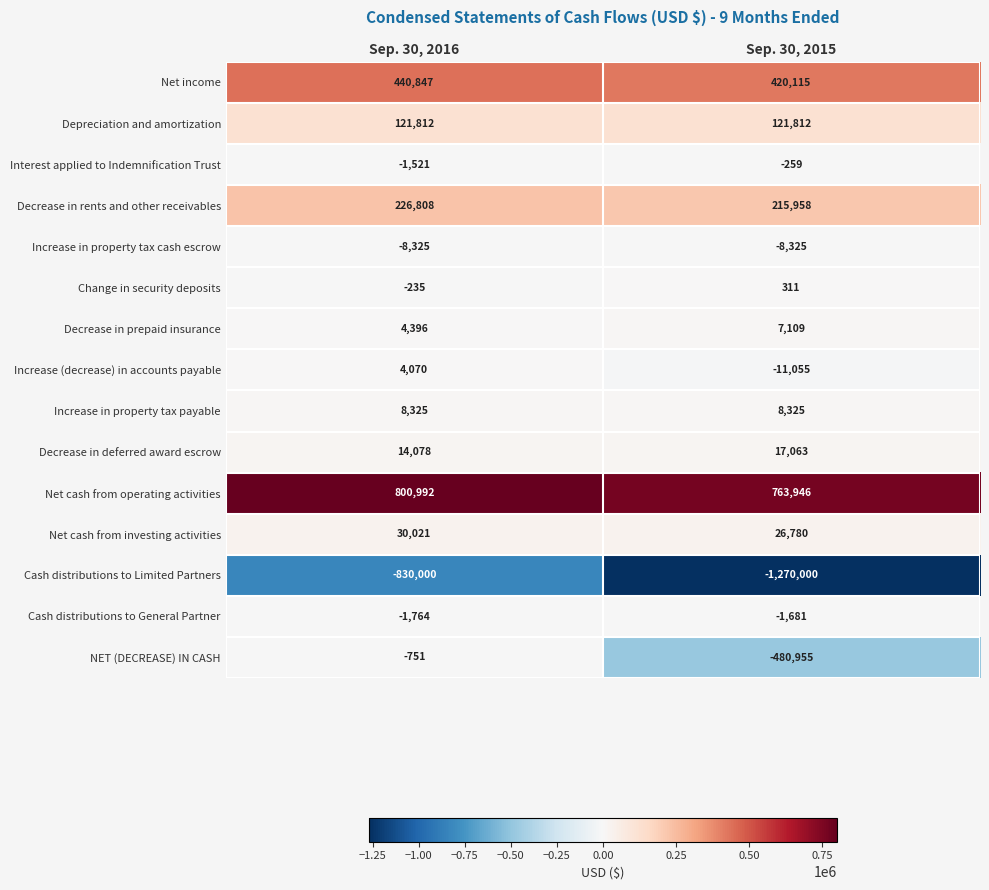

What is the sum of the Decrease in rents and other receivables values at Sep. 30, 2015 and Sep. 30, 2016?

442766